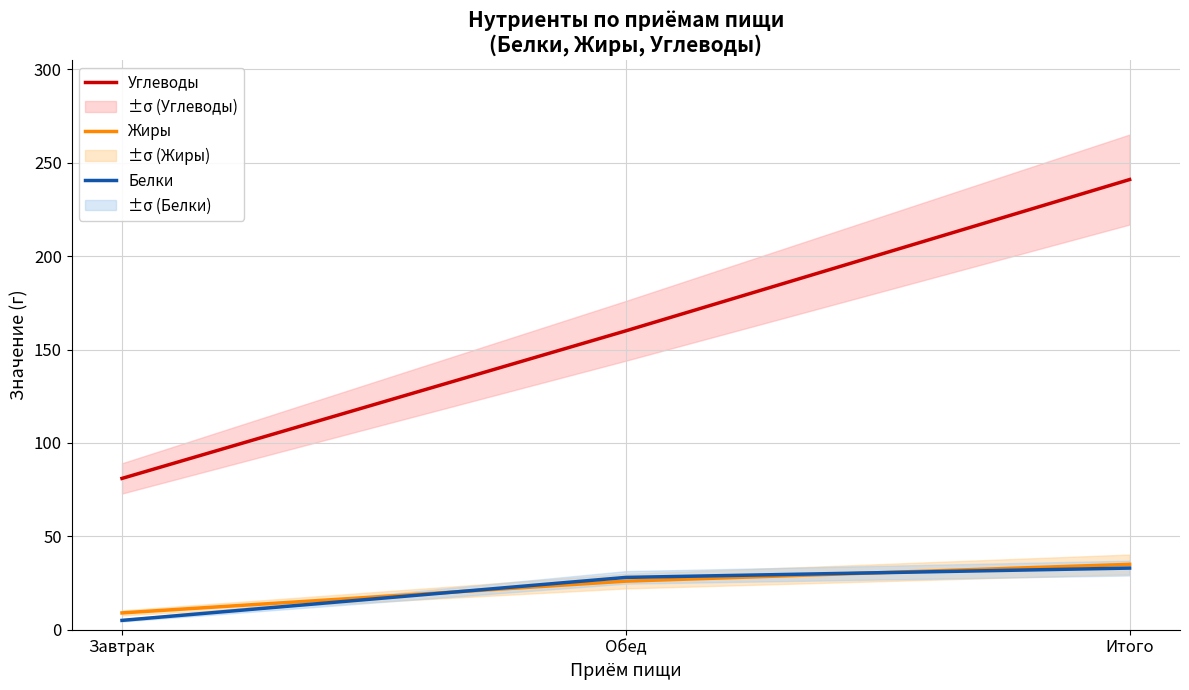

Which series changed the most between Завтрак and Итого?

Углеводы